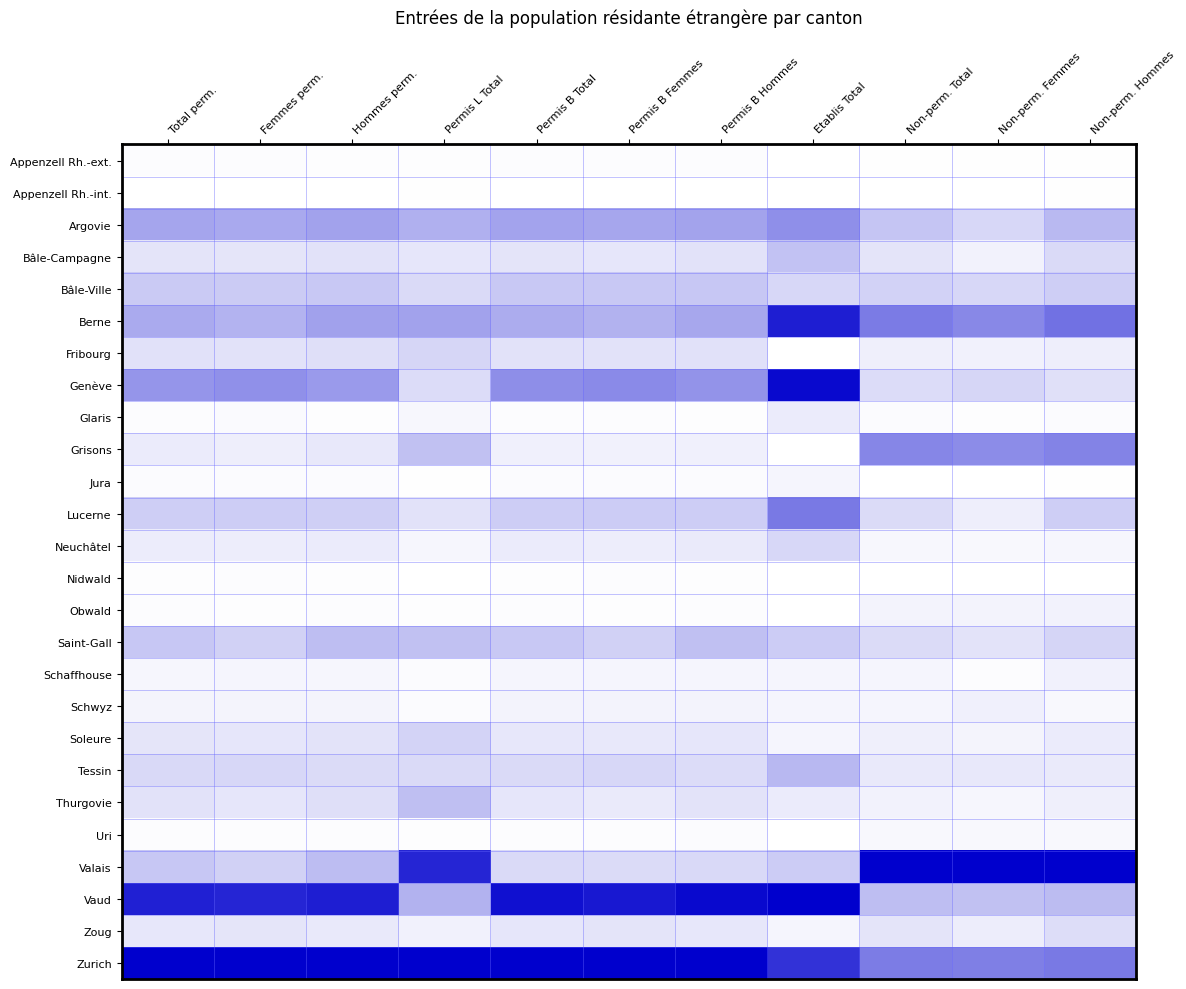

At how many categories does at least one series exceed 0?

11